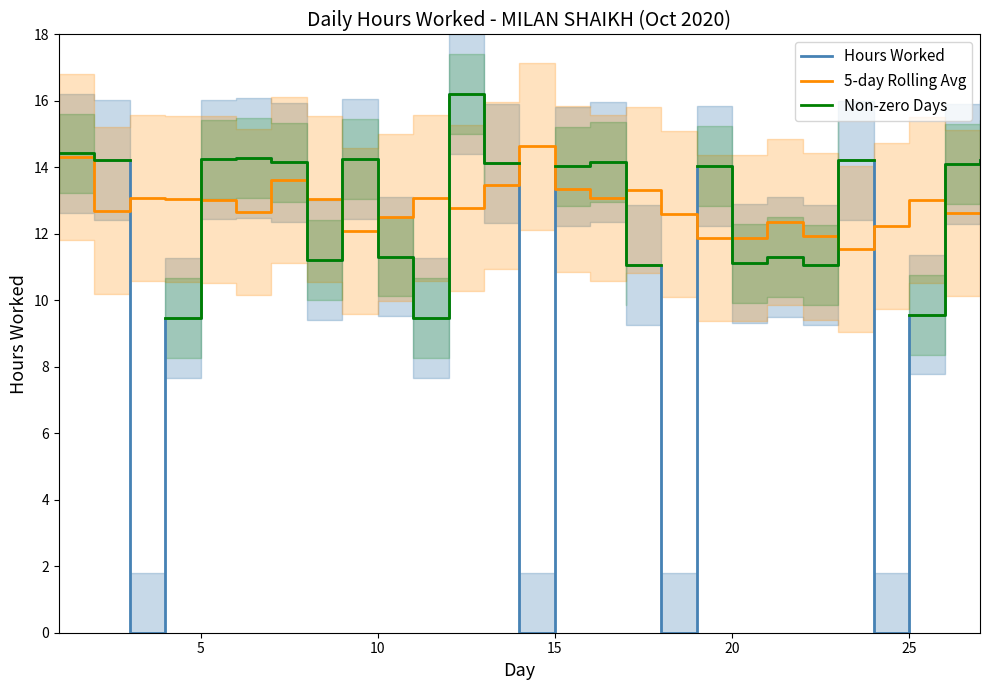

What is the lowest value of the 5-day Rolling Avg series?

11.5